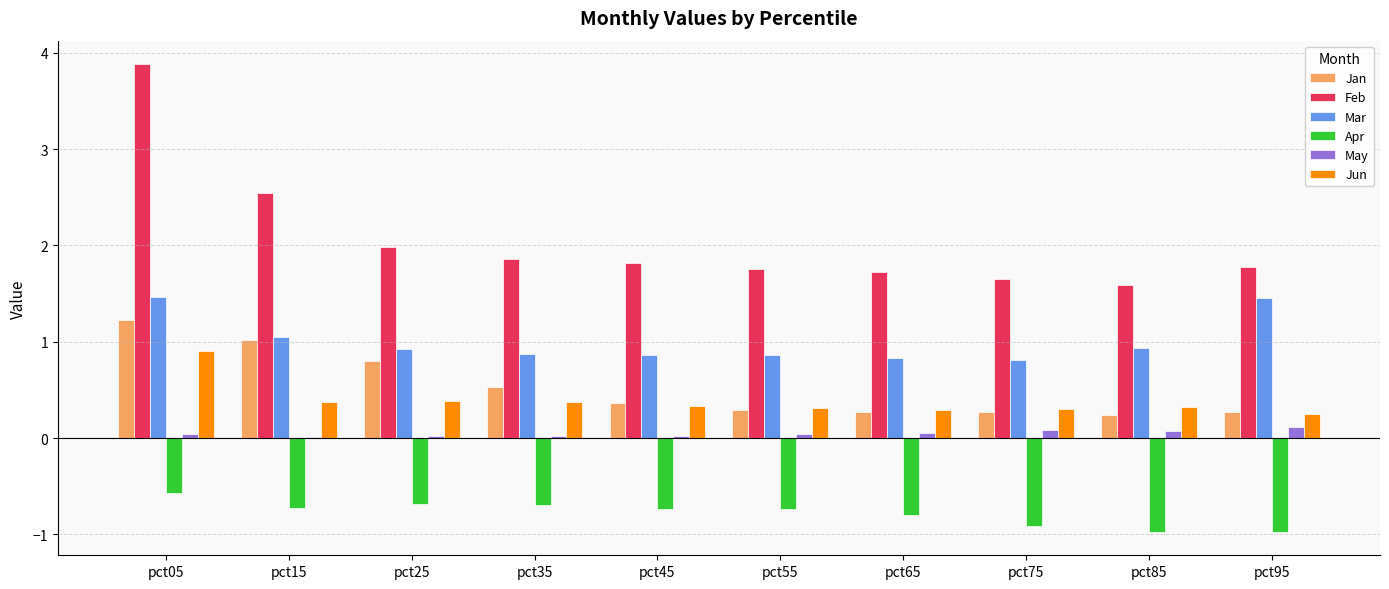

Which series has the largest total across all categories?

Feb